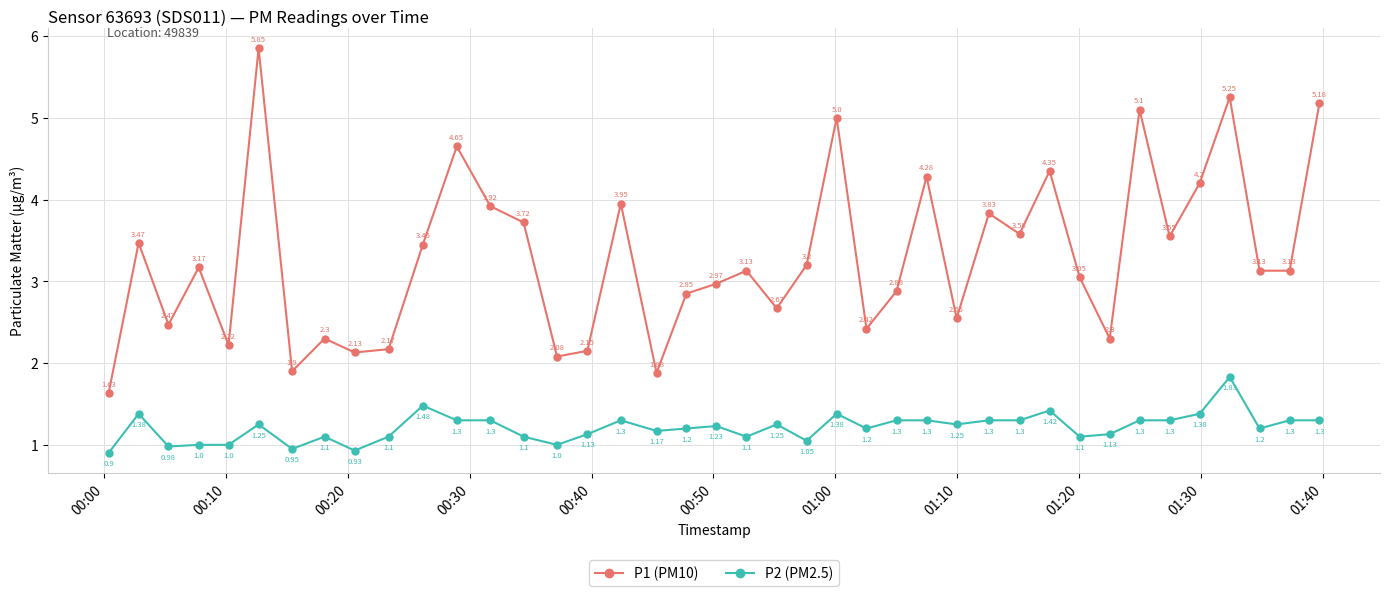

Count the number of data series in this chart.

2